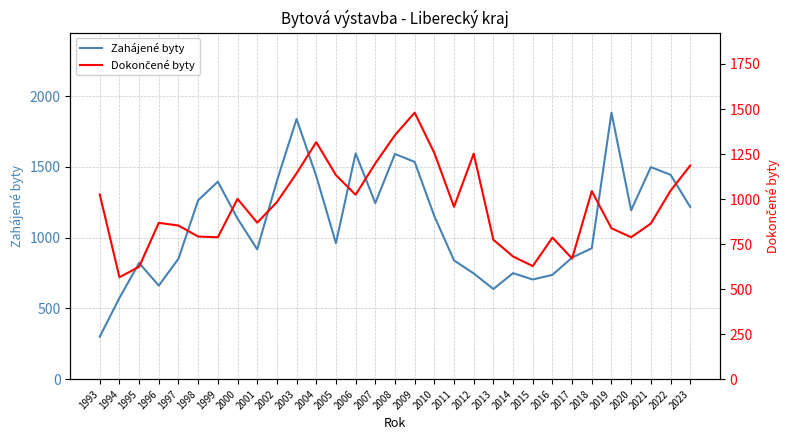

What value does the Dokončené byty series have at 2001?

869